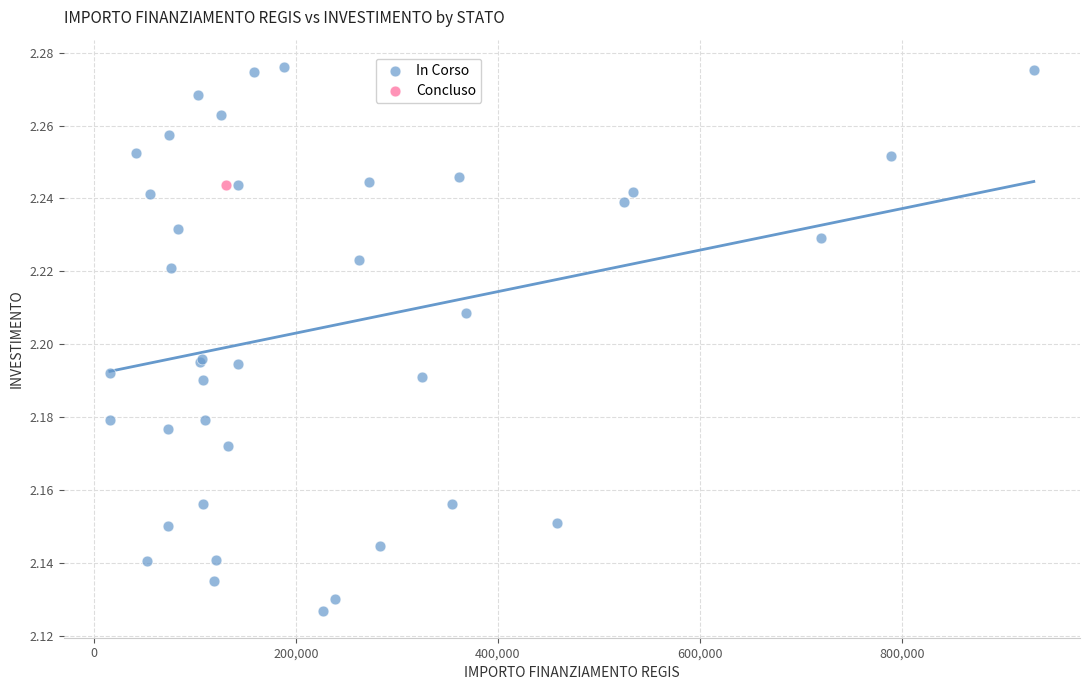

What are all the series names shown in the legend?

In Corso, Concluso